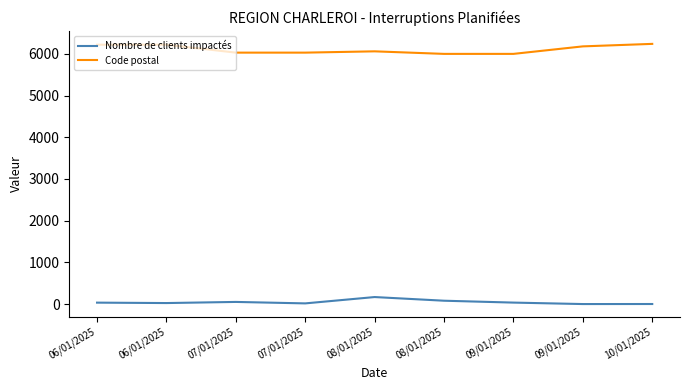

At which label does Nombre de clients impactés reach its minimum?

09/01/2025